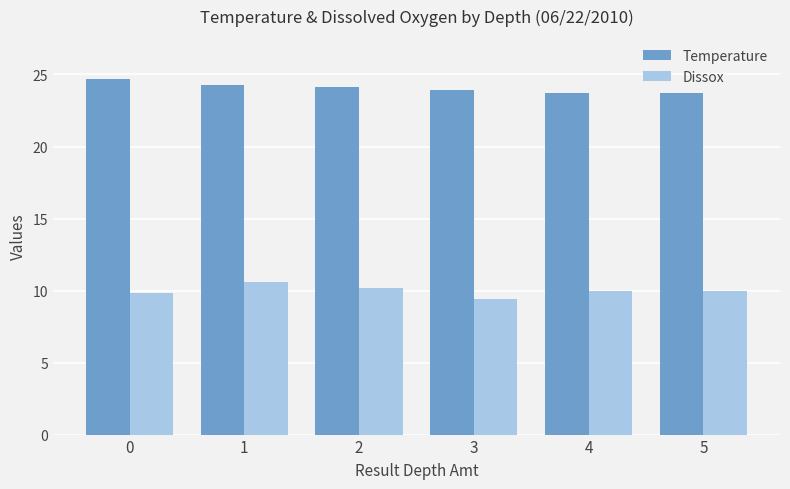

What is the approximate value of Temperature at 1?

24.3